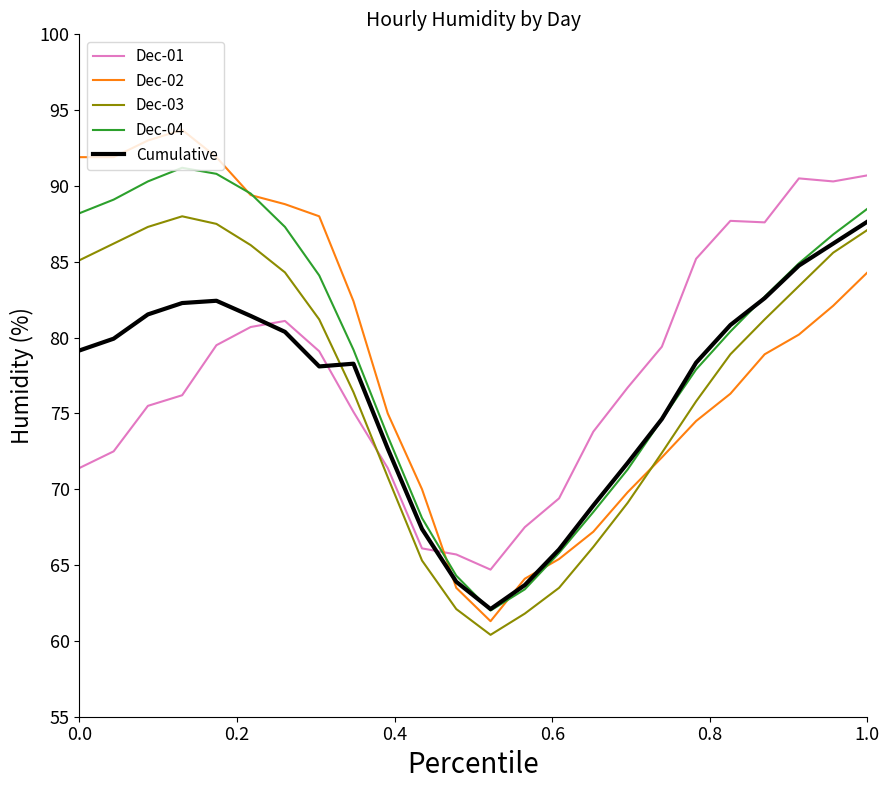

What is the difference between the maximum and minimum values in the Dec-02 series?

32.4